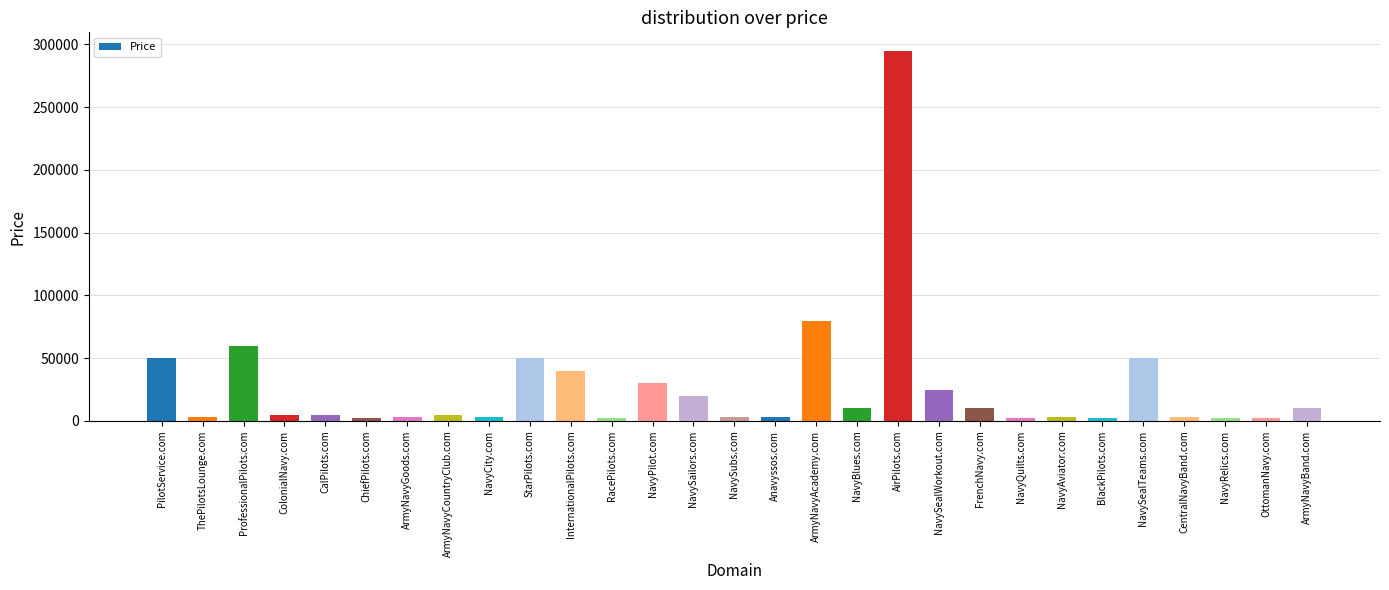

What is the label of the 12th bar from the left?

RacePilots.com